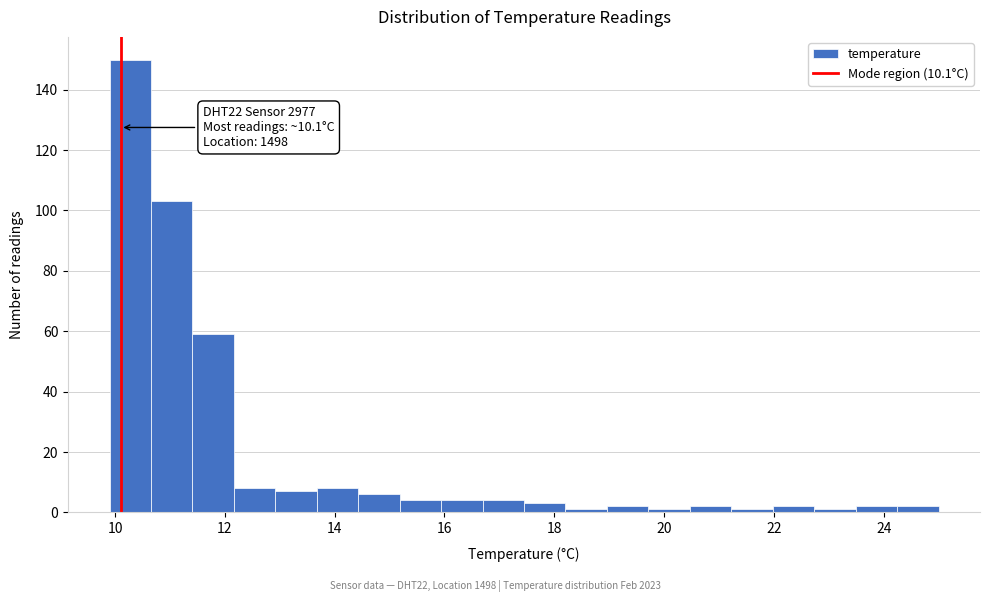

Around what value on the x-axis is the tallest bar? Give the approximate position of its centre, as read against the axis.

10.2